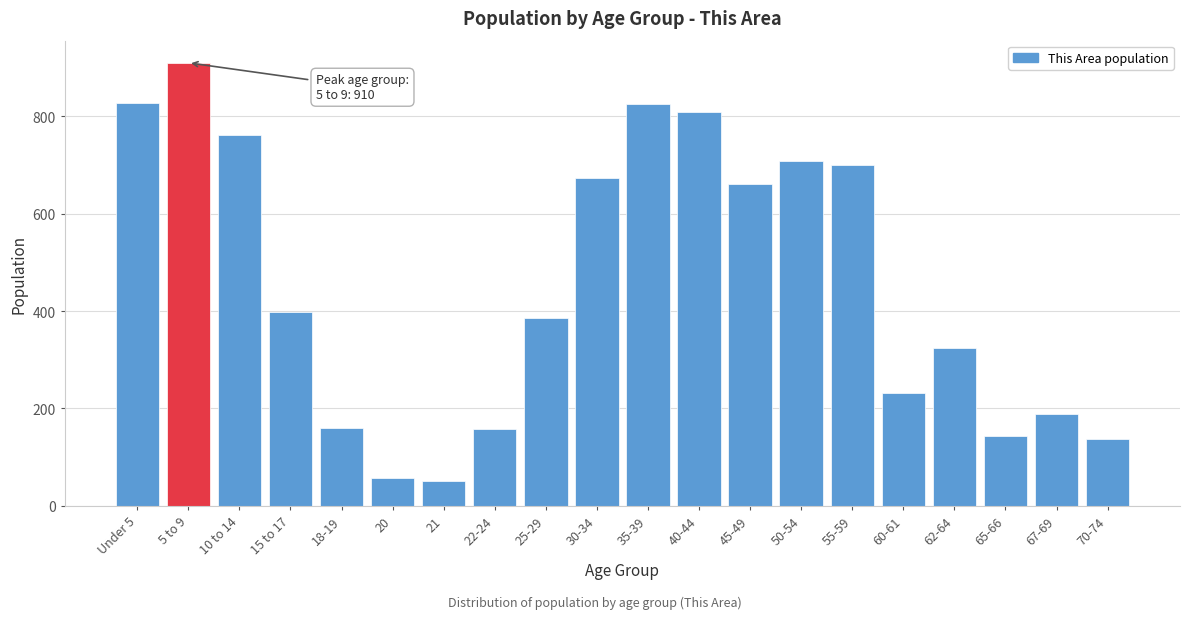

What is the average value?

456